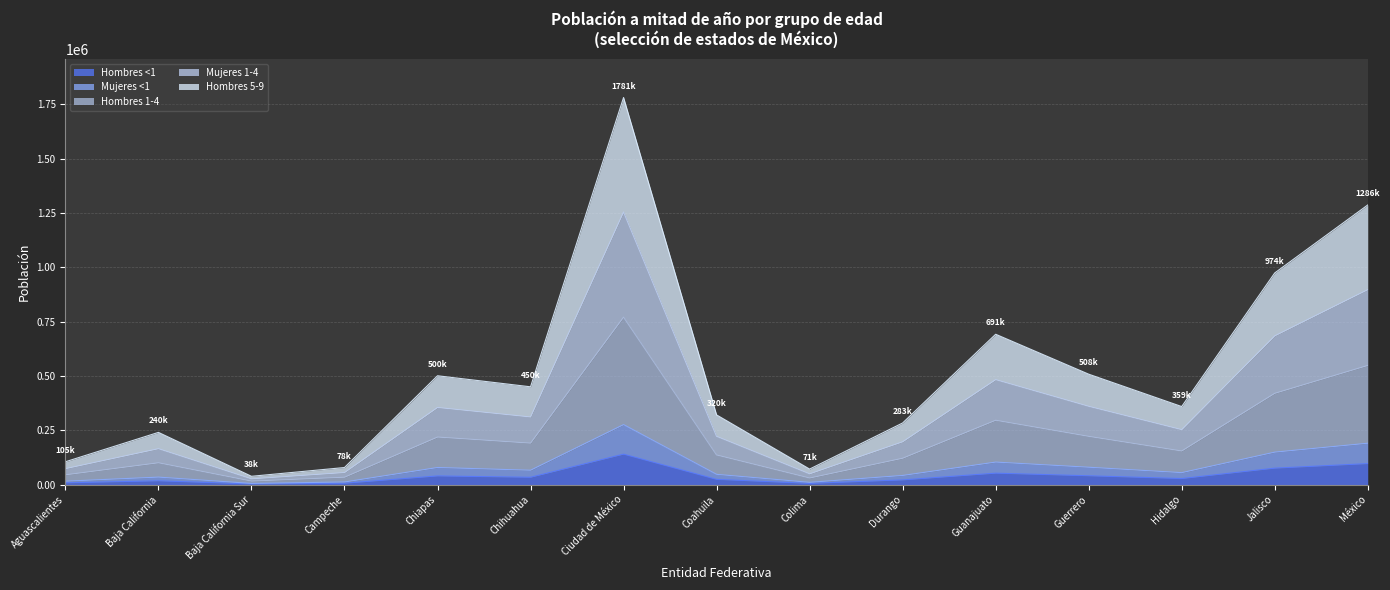

Which series has the largest range (max minus min)?

Hombres 1-4